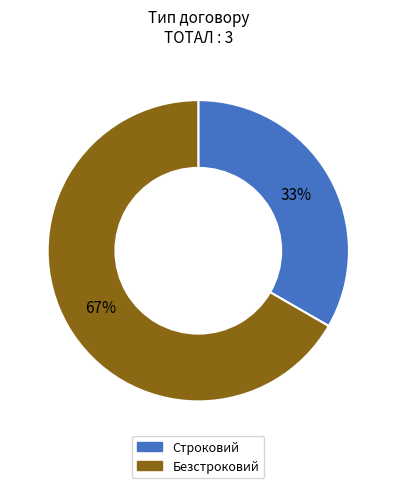

To the nearest percent, what is the combined percentage of Безстроковий and Строковий?

100%